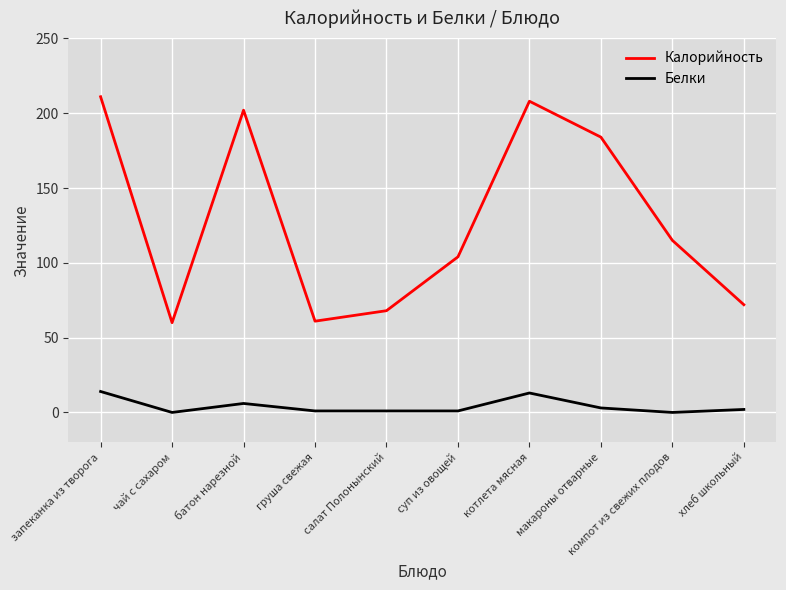

What value does the Белки series have at запеканка из творога?

14